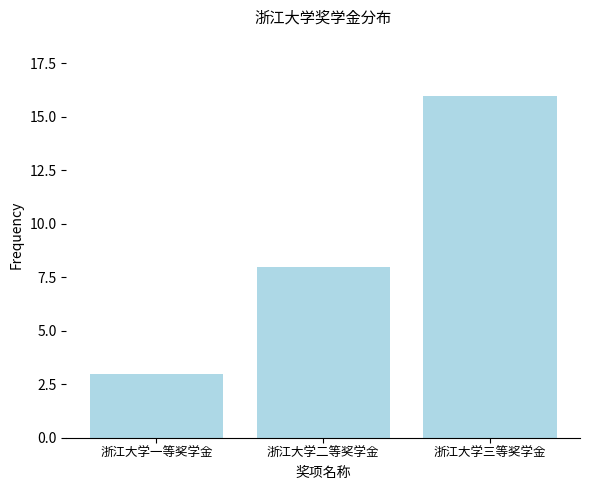

What is the value of the 2nd bar from the left?

8